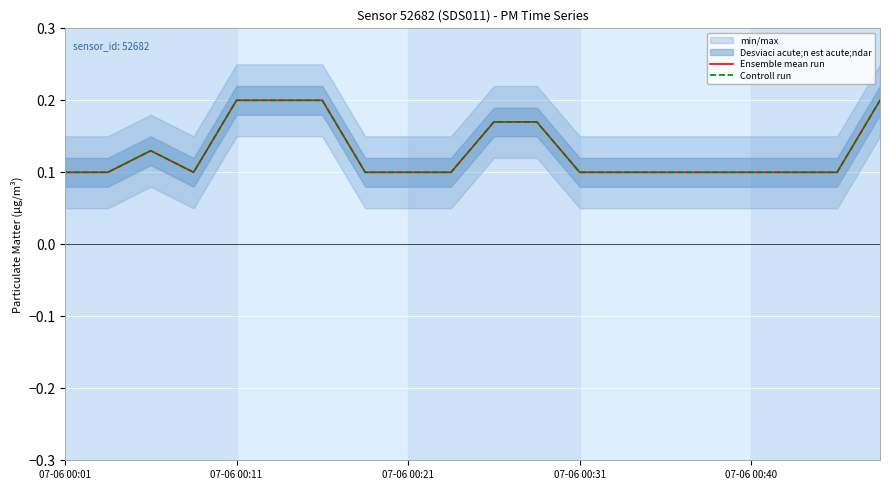

What position from the left is 07-06 00:31?

13